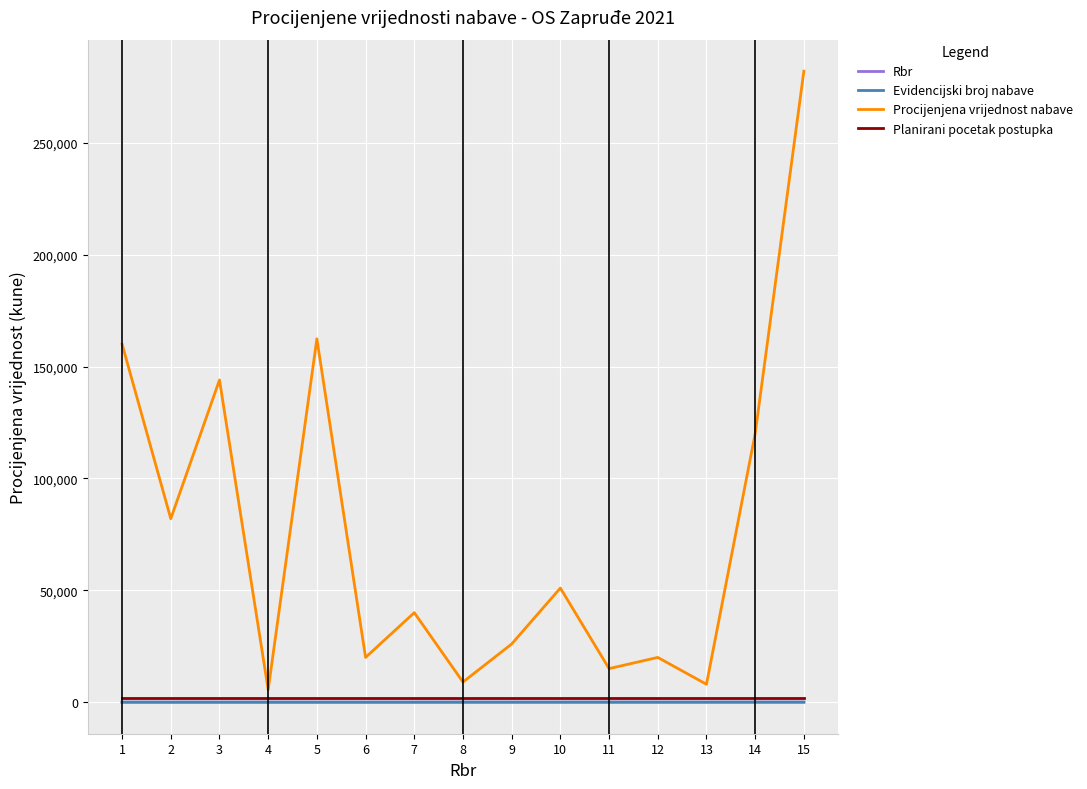

Is it true that Evidencijski broj nabave equals 21 at 10?

True